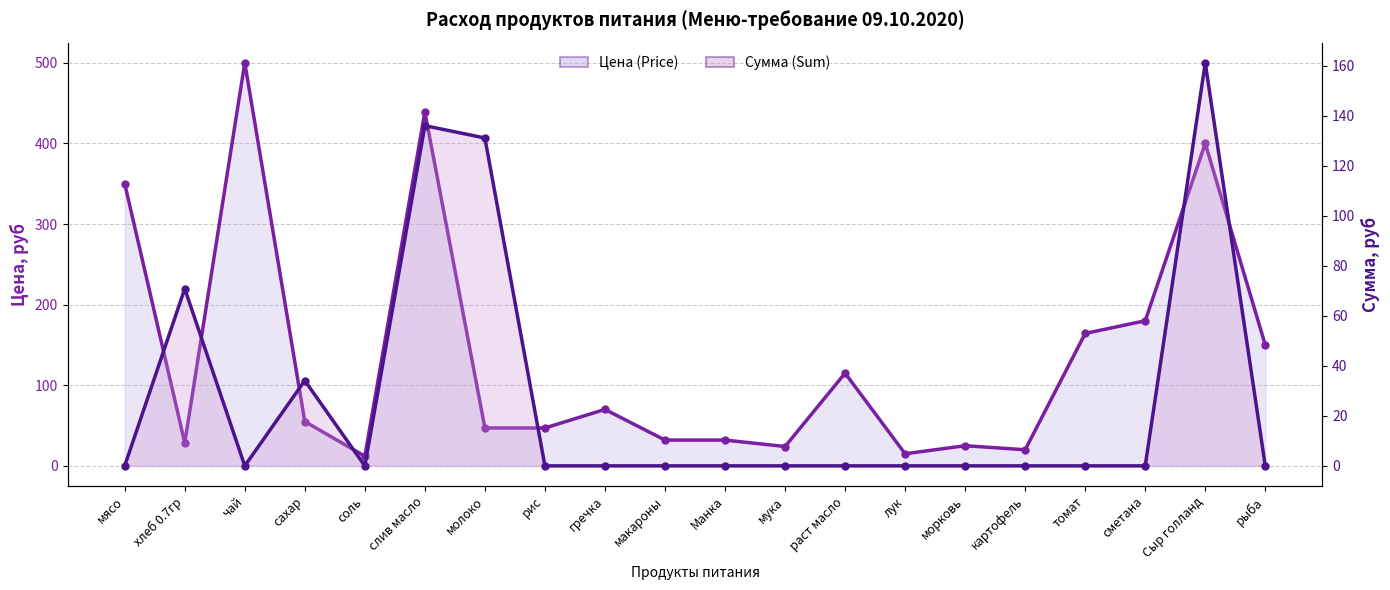

What is the total value across all series at мука?

24.0